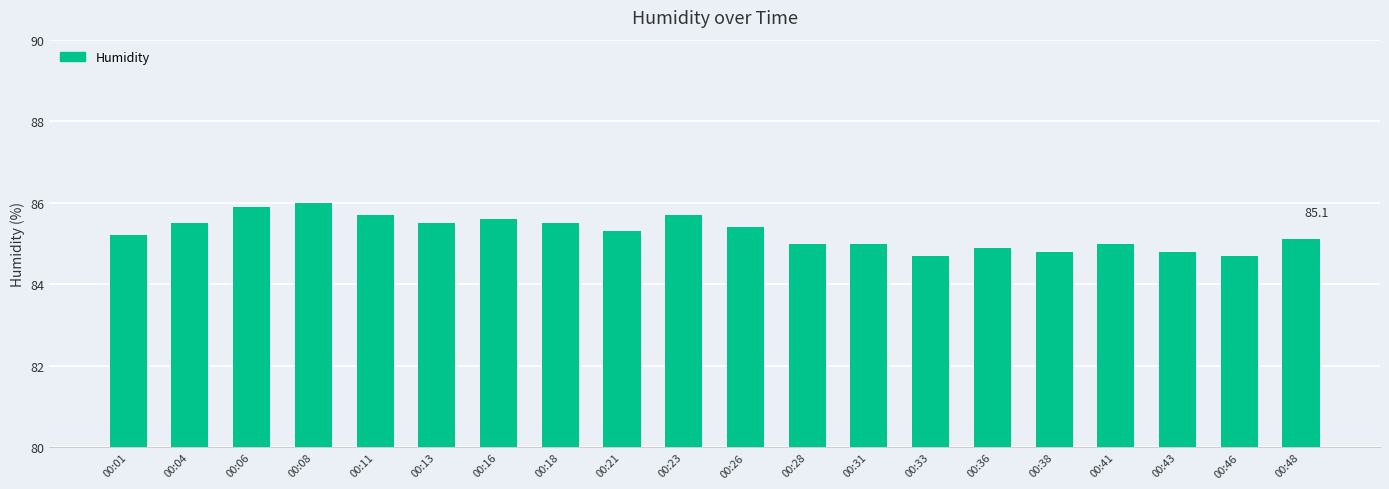

What is the greatest value displayed?

86.0